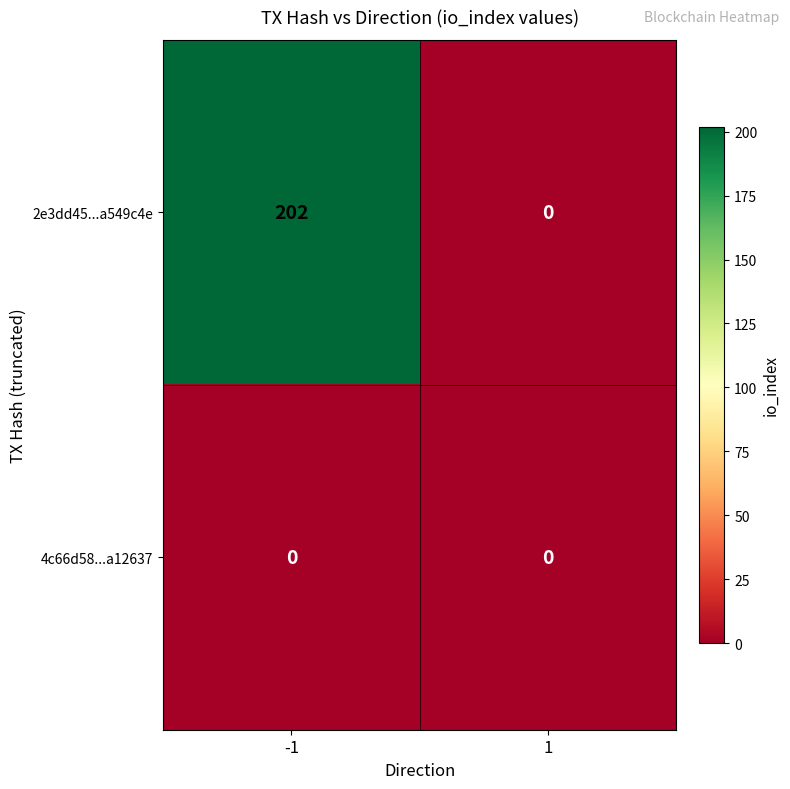

What is the average value of the 2e3dd45...a549c4e series?

101